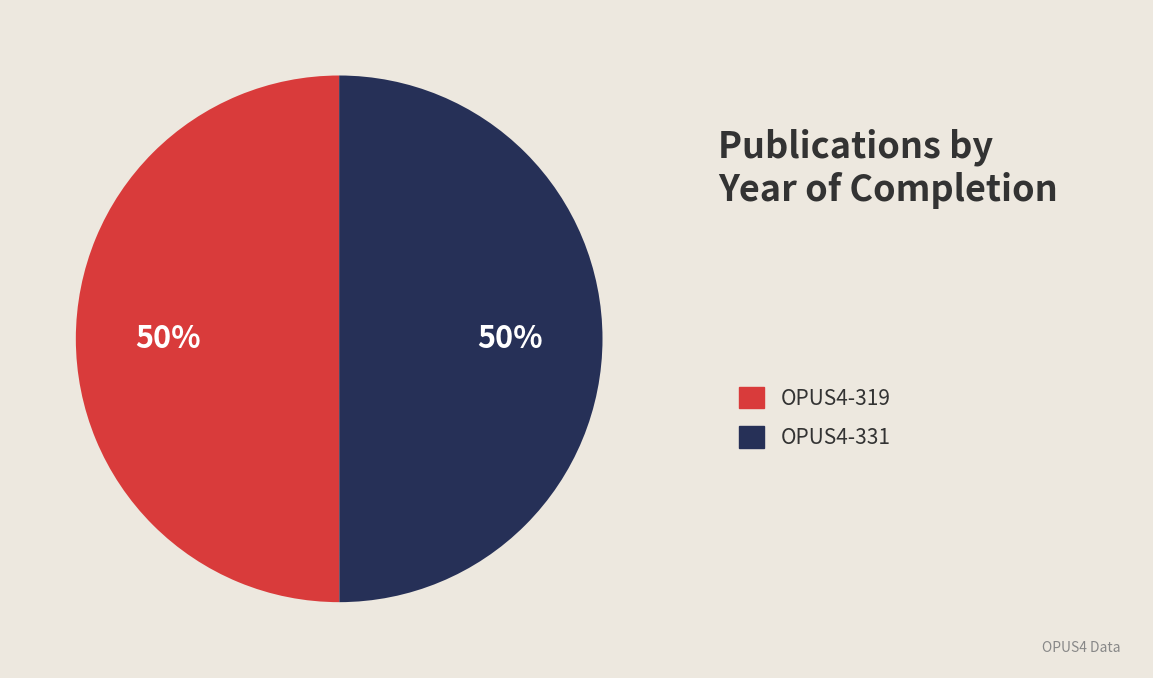

To the nearest percent, what is the average slice percentage?

50%